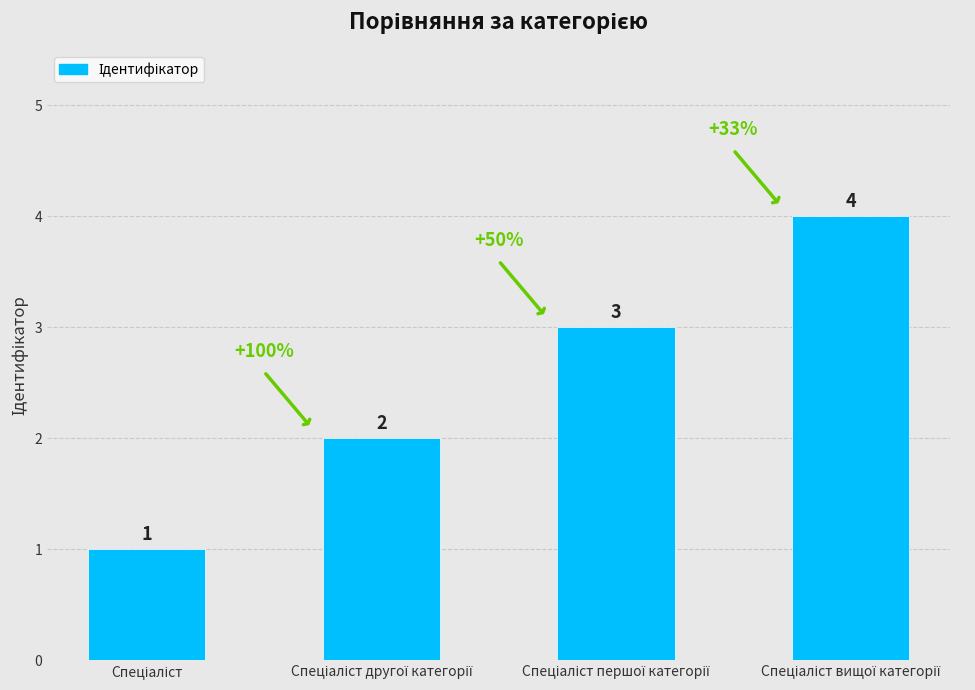

What is the maximum value shown in the chart?

4